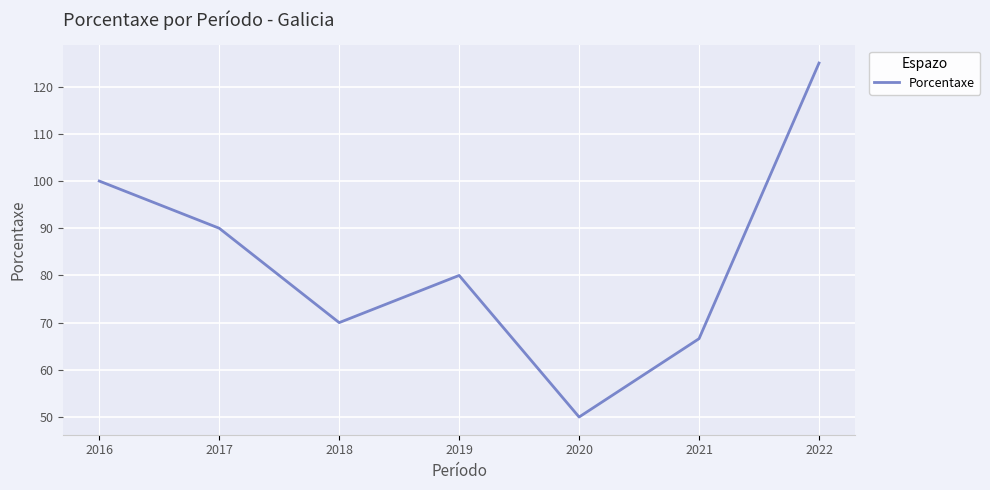

Reading right to left, list all the values displayed in this chart.

2022=125.0	2021=66.6	2020=50.0	2019=80.0	2018=70.0	2017=90.0	2016=100.0